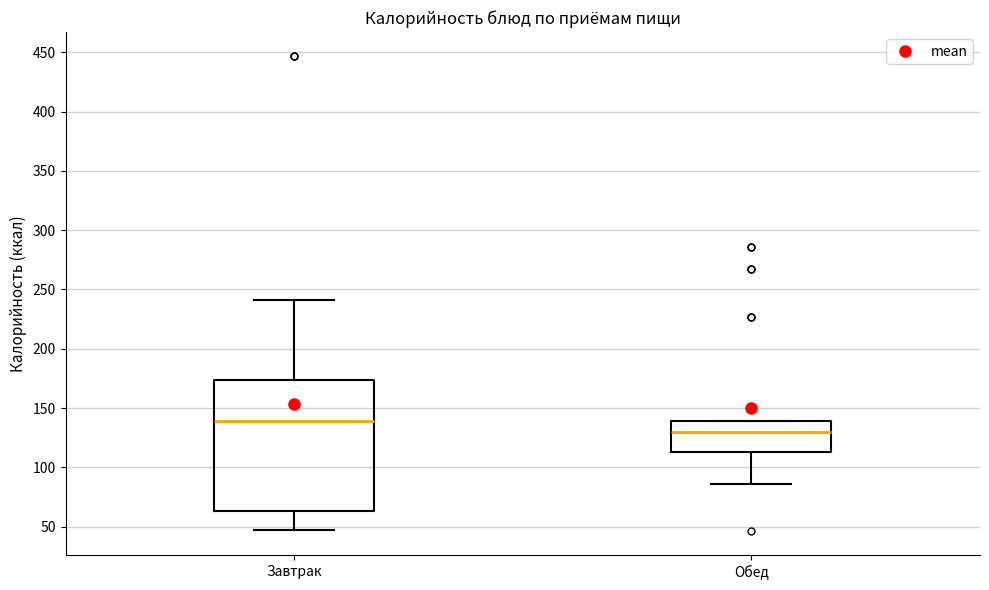

Which box's median line is the lowest?

Обед